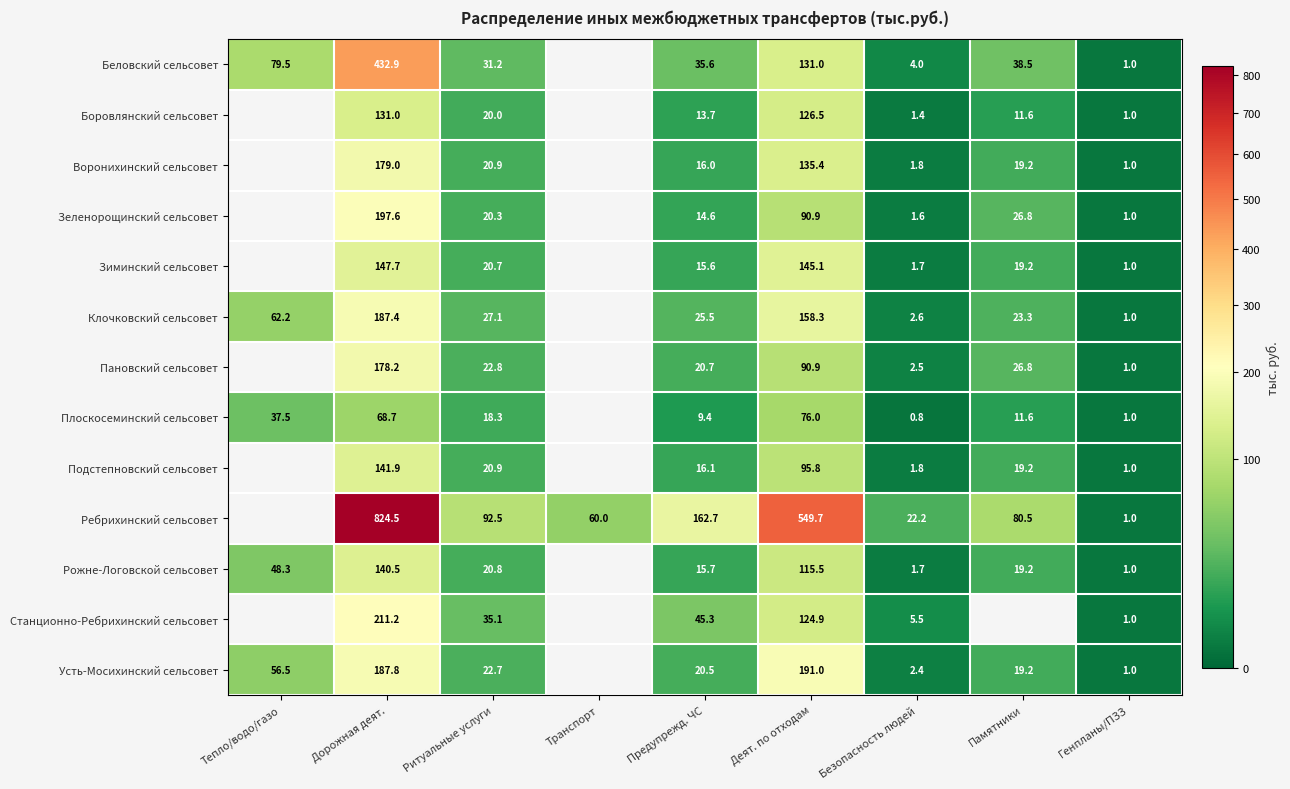

How many data points does each series have?

9